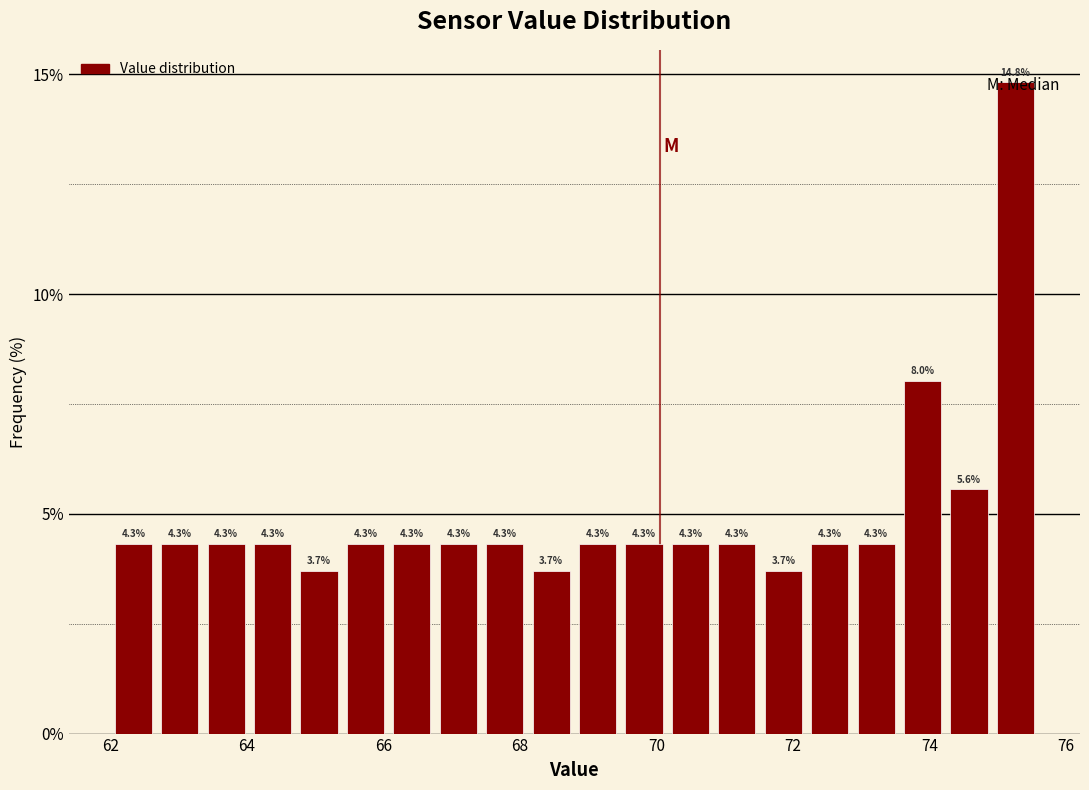

Around what value on the x-axis is the tallest bar? Give the approximate position of its centre, as read against the axis.

75.2